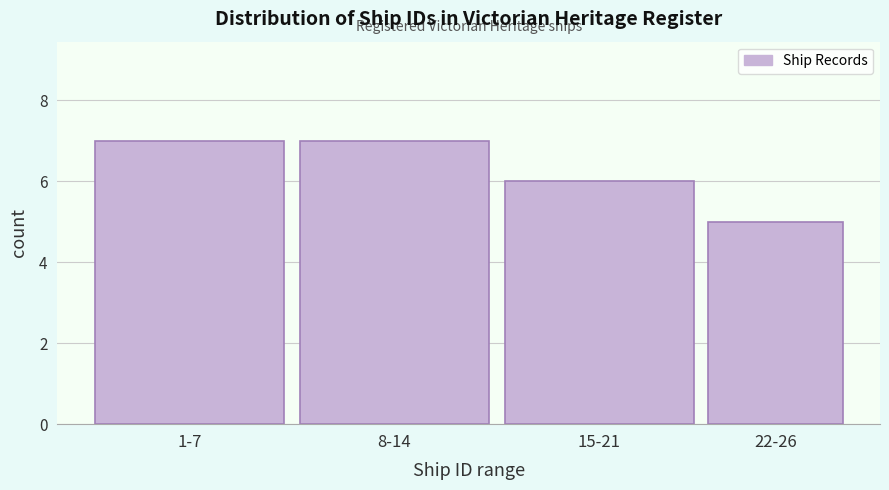

Reading right to left, what are all the values shown in this chart?

5	6	7	7